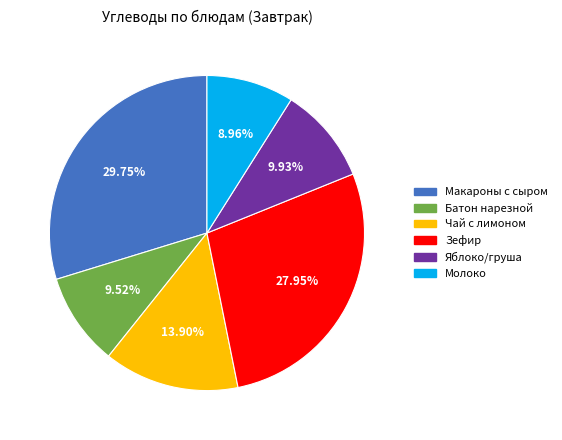

To the nearest percent, what is the difference between the largest and smallest slice percentages?

21%